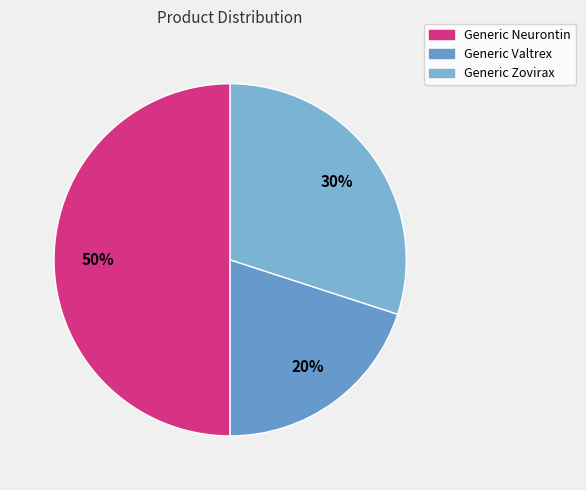

What is the total percentage of Generic Neurontin and Generic Valtrex?

70.0%